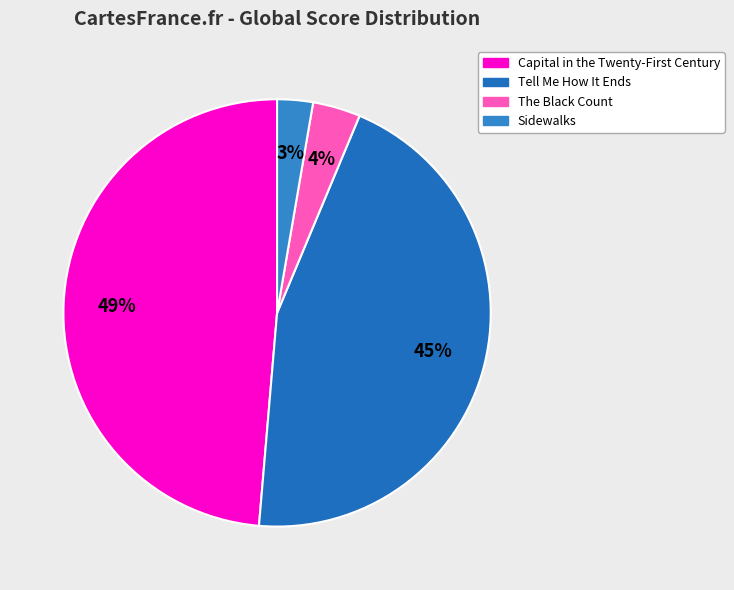

Rank the categories by value from lowest to highest.

Sidewalks, The Black Count, Tell Me How It Ends, Capital in the Twenty-First Century